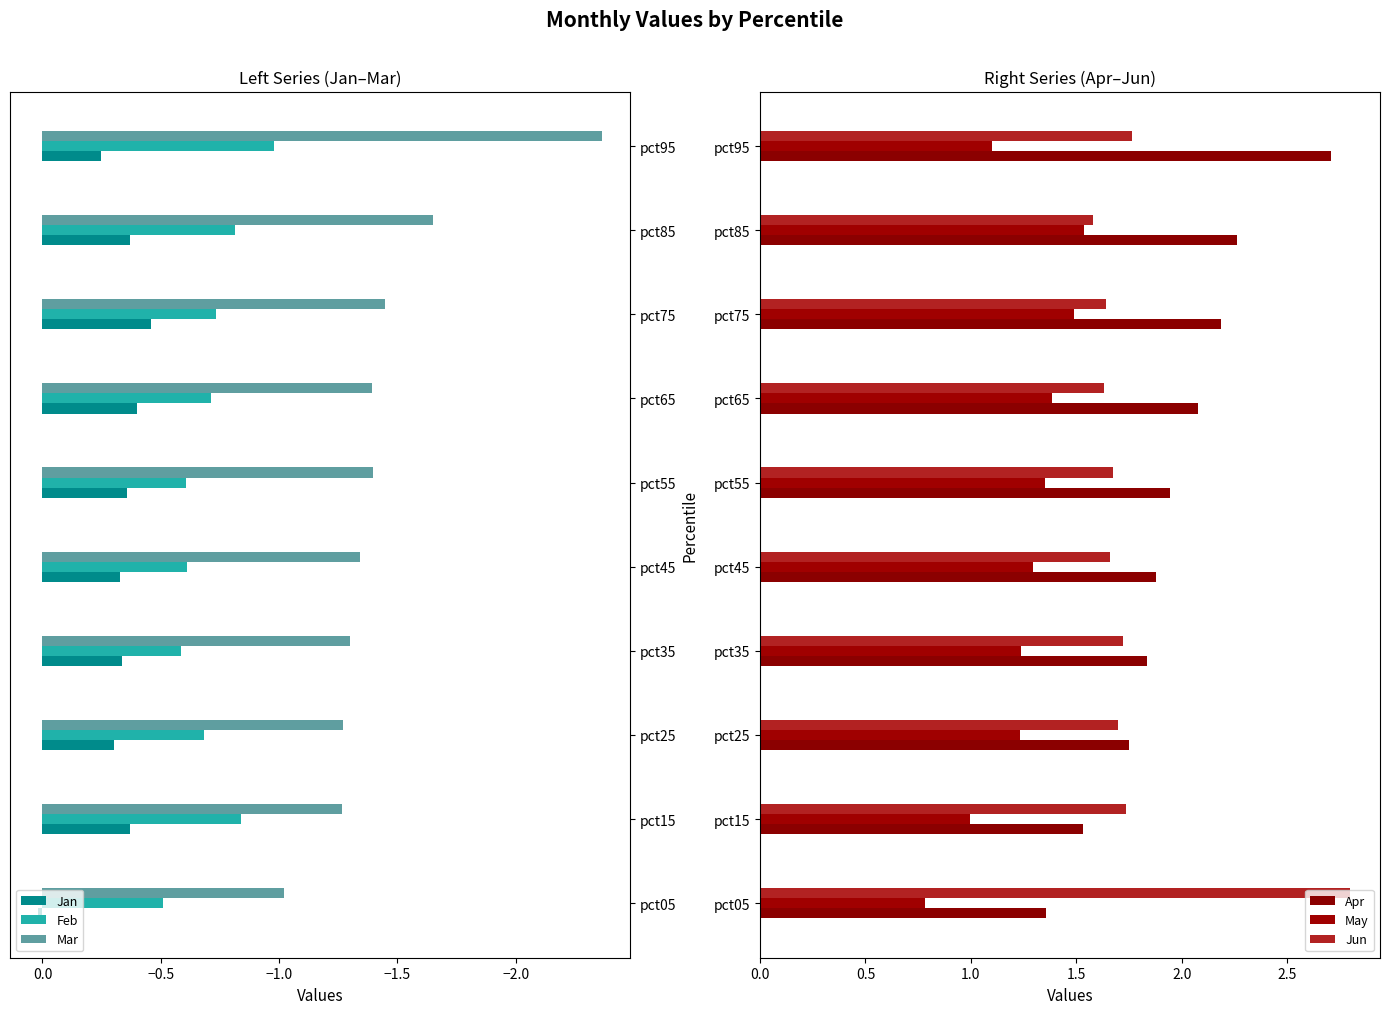

At which category is the sum across all series the highest?

−2.5